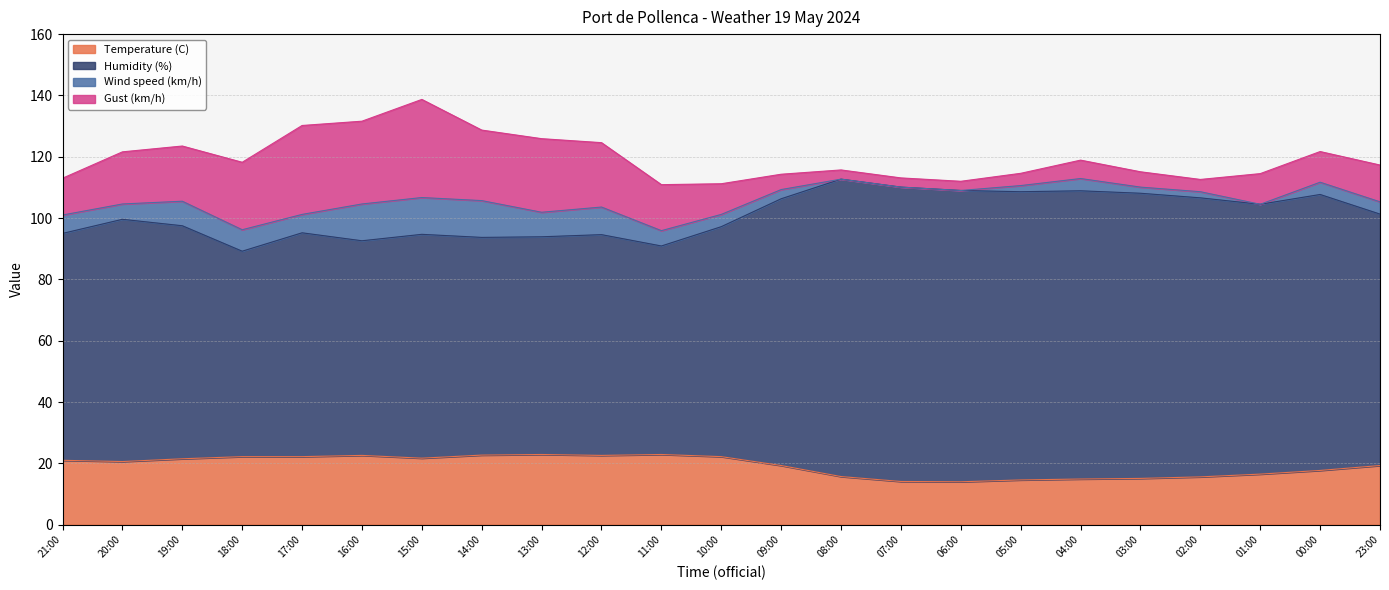

The value of Temperature (C) at 13:00 is 13.3. True or false?

False